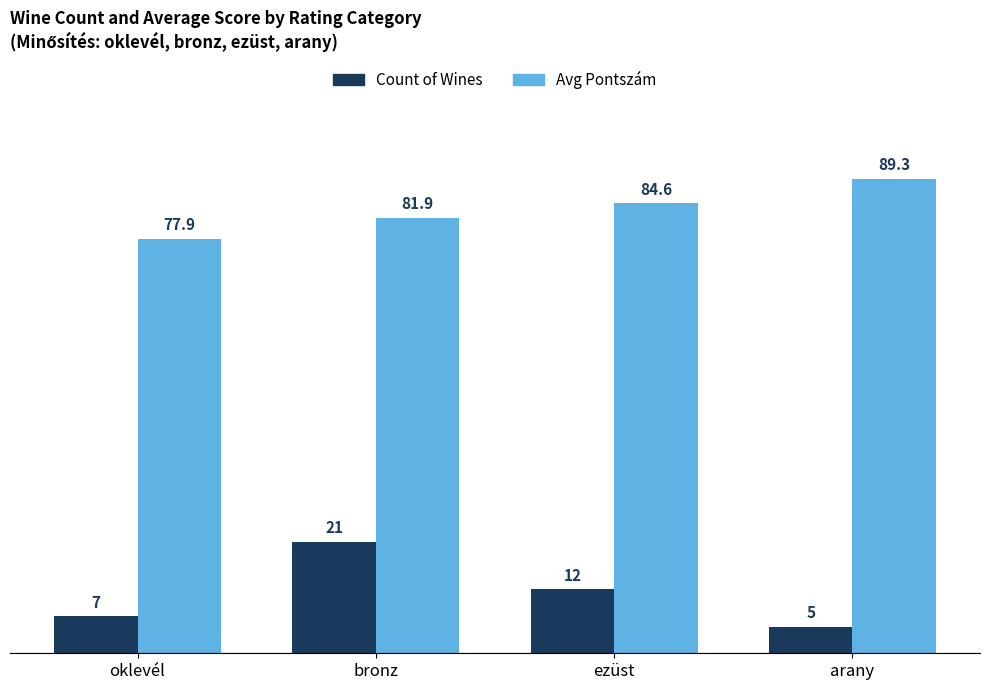

Is it true that Count of Wines equals 5.0 at bronz?

False